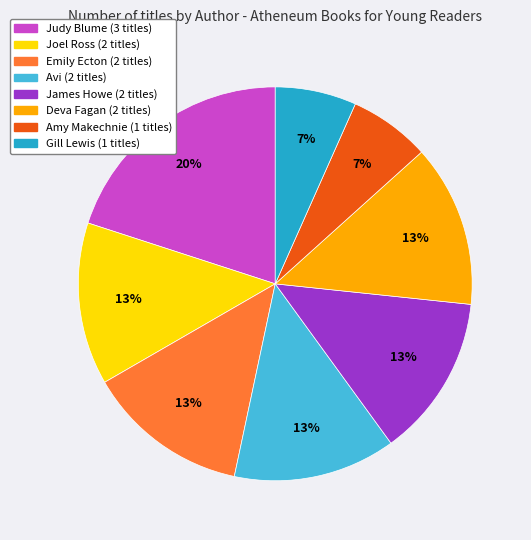

Approximately how many times larger is the value at Deva Fagan (2 titles) compared to Judy Blume (3 titles)?

0.7